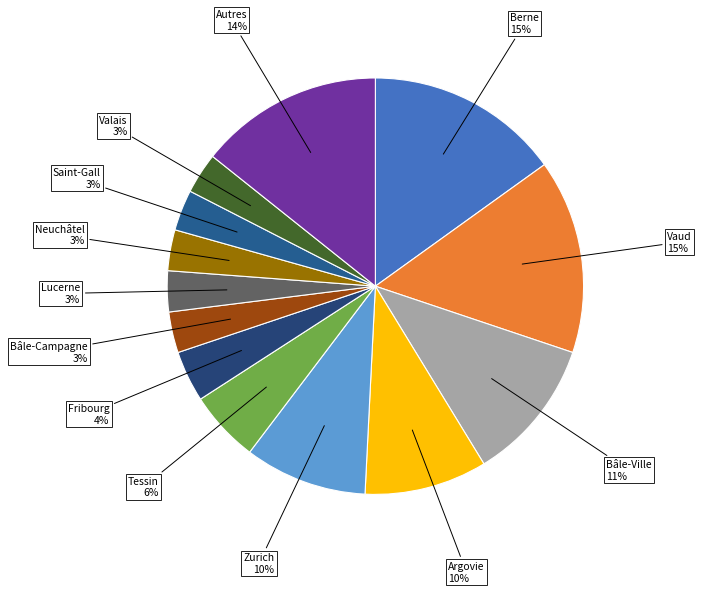

To the nearest percent, what is the average slice percentage?

8%